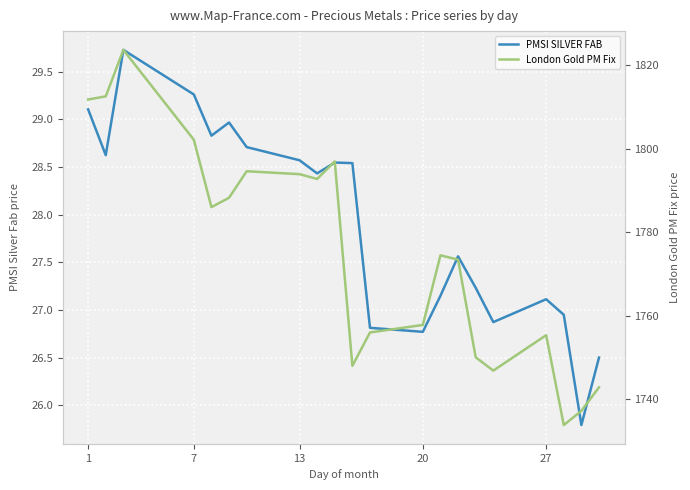

The value of PMSI SILVER FAB at 1 is 41.3. True or false?

False